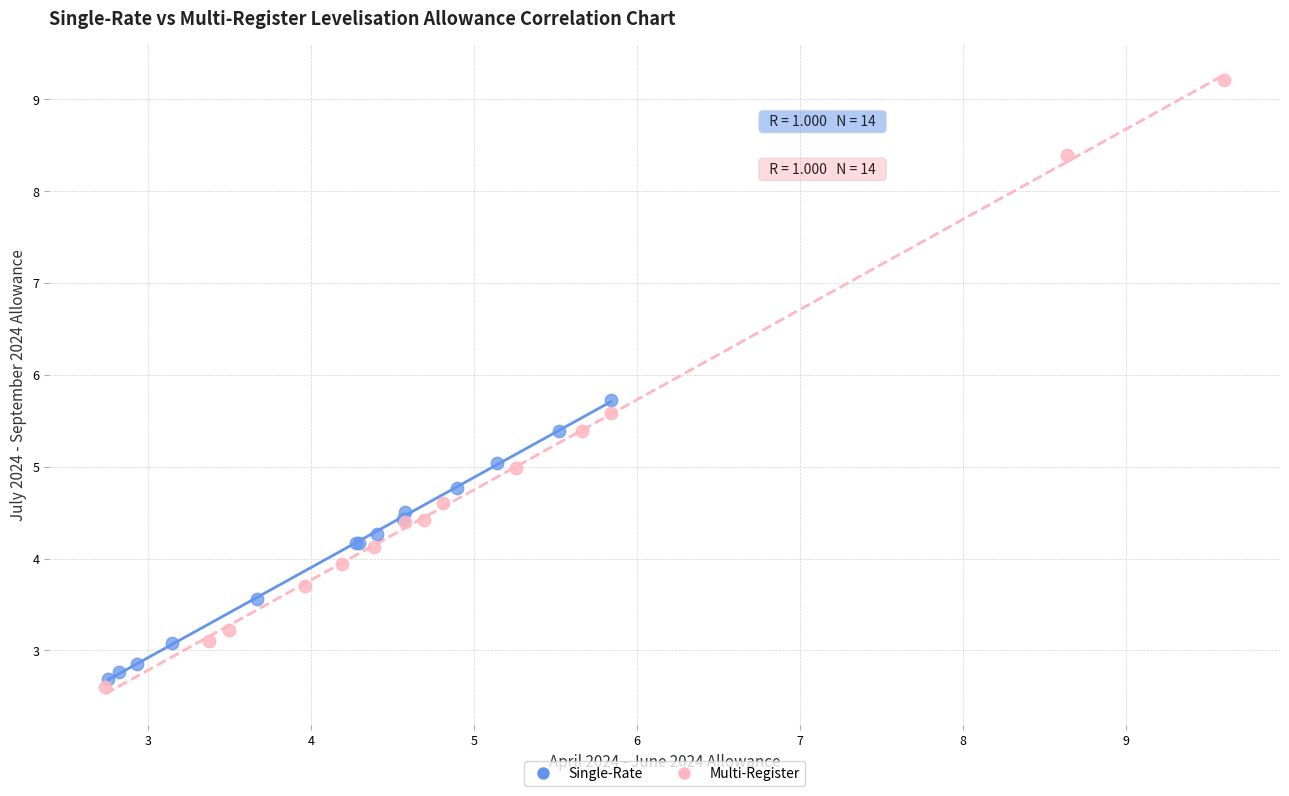

Which series contains the highest Y value?

Multi-Register